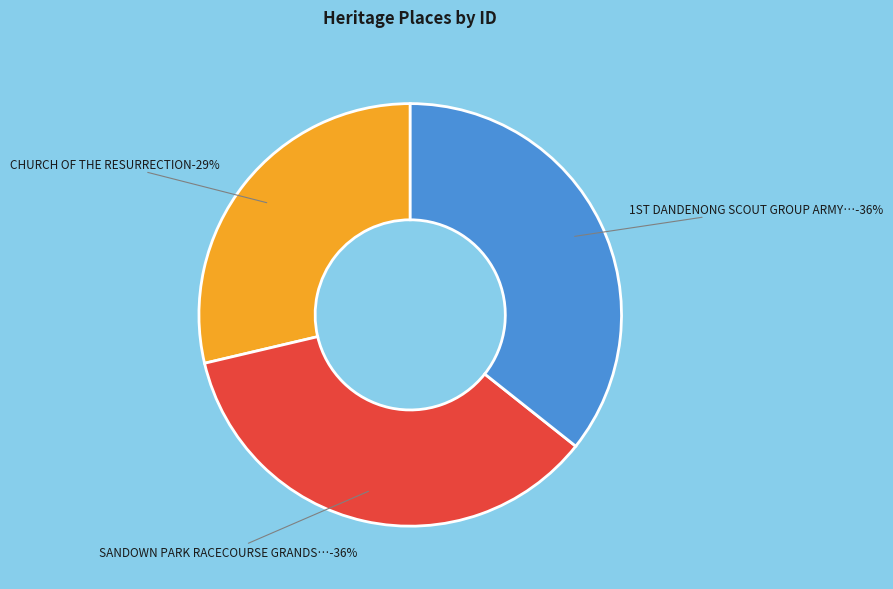

Count the number of slices in the pie.

3